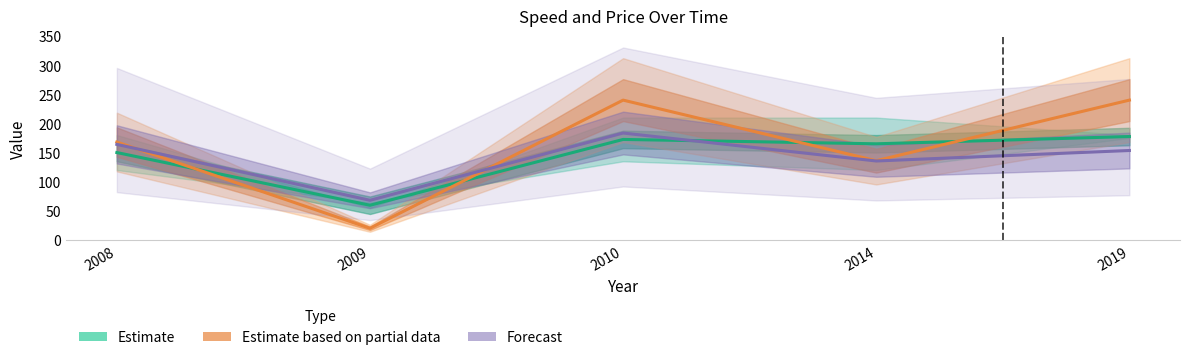

What is the sum of the Forecast values at 2009 and 2008?

232.0